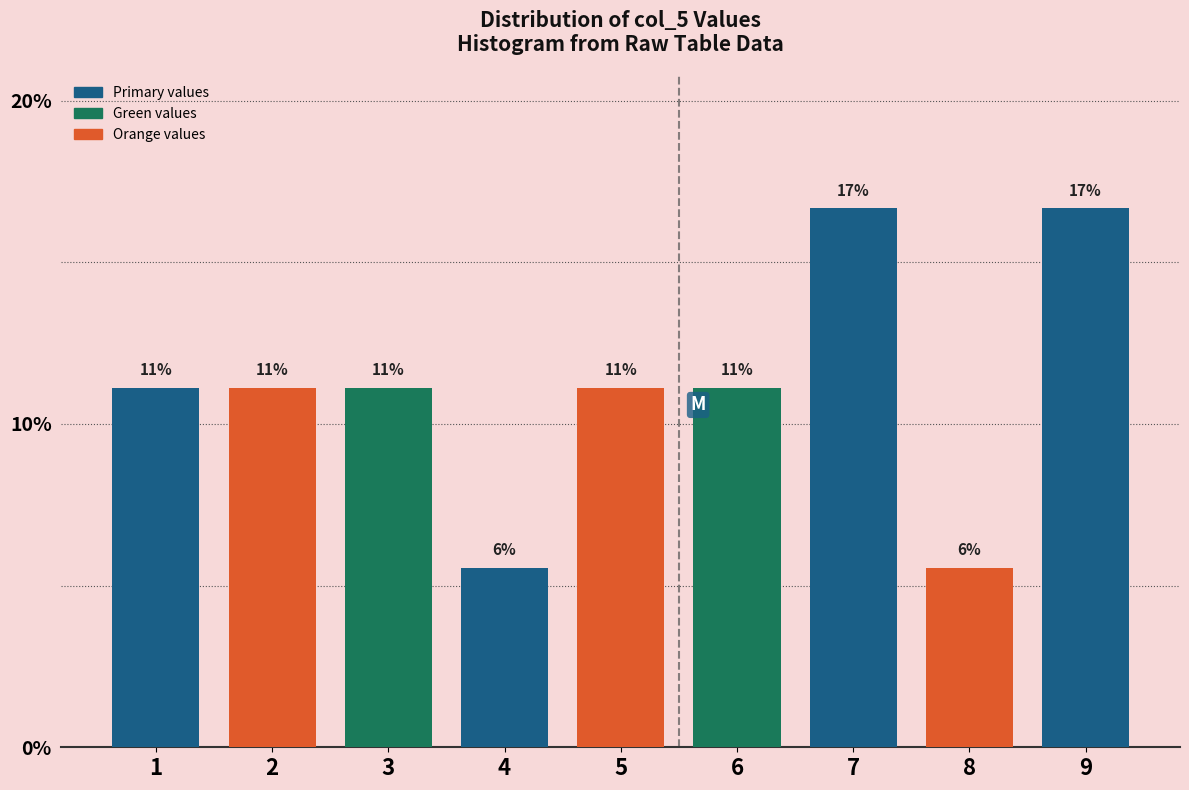

How many bars are there in total?

9